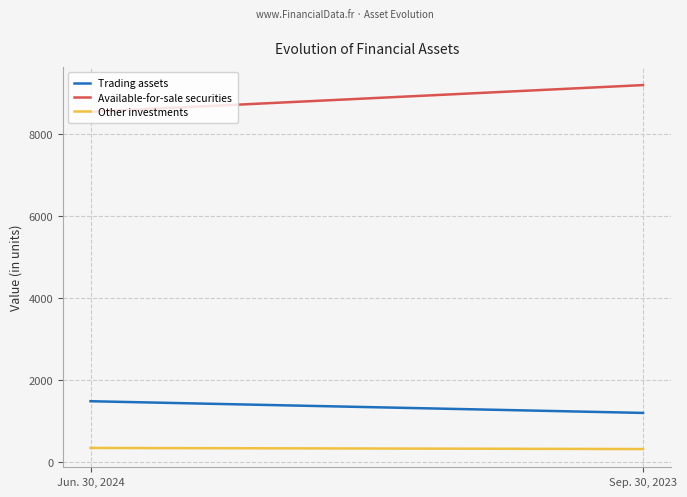

What position from the right is Jun. 30, 2024?

2